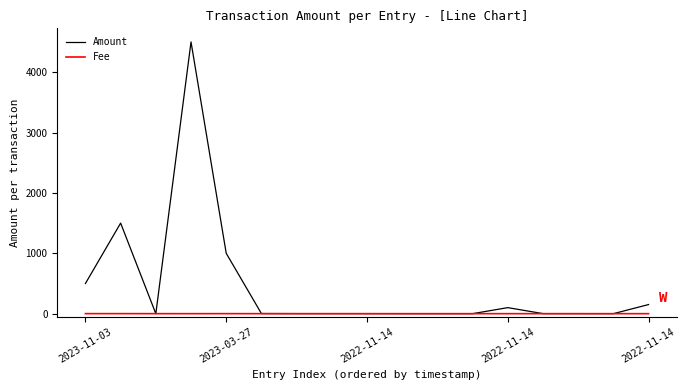

Which series has the widest spread of values?

Amount